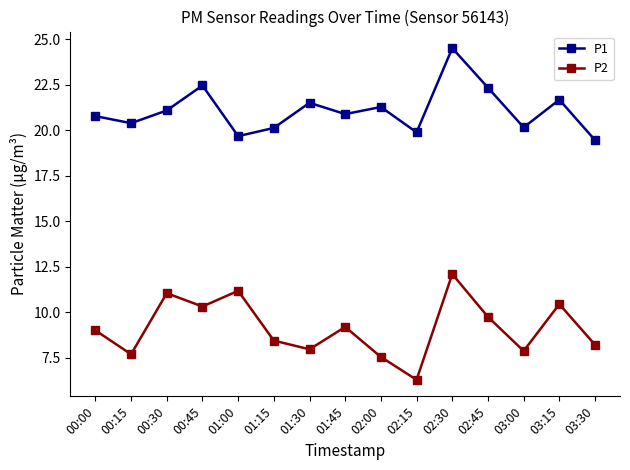

How many lines are shown in the chart?

2